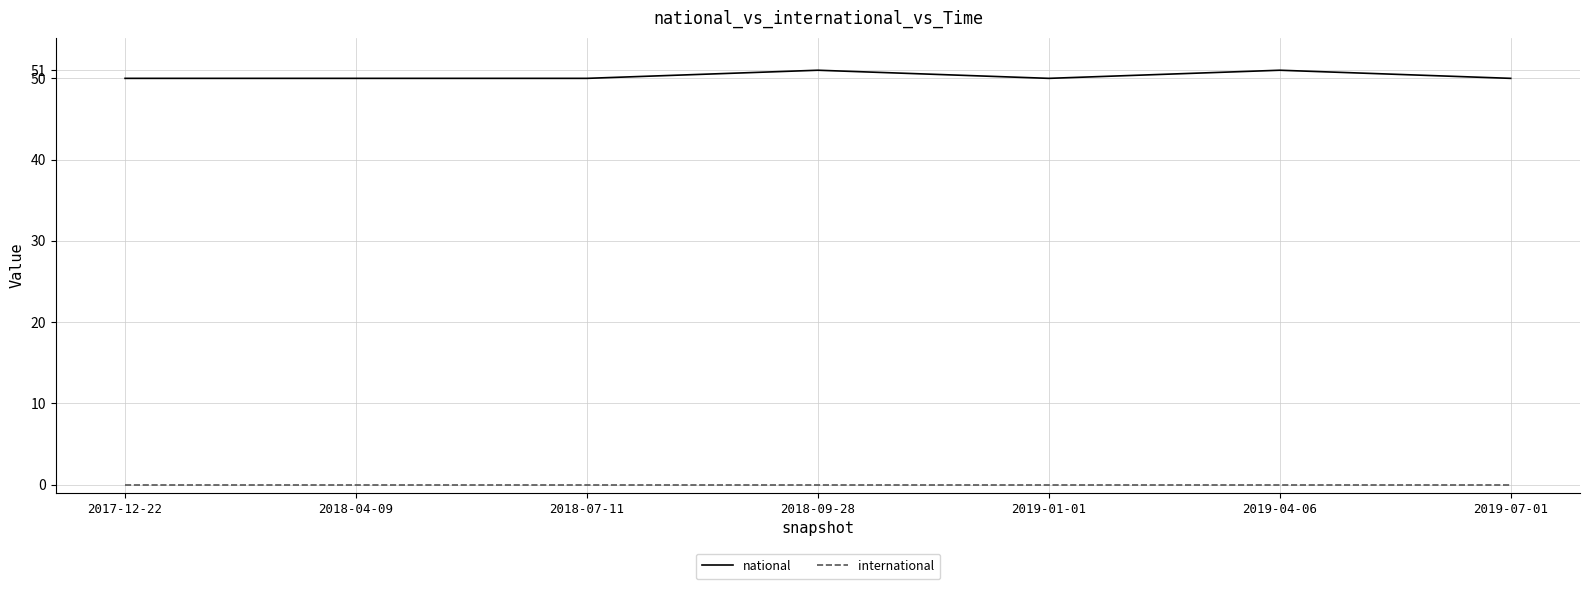

At 2019-04-06, list the series in order from smallest to largest.

international, national